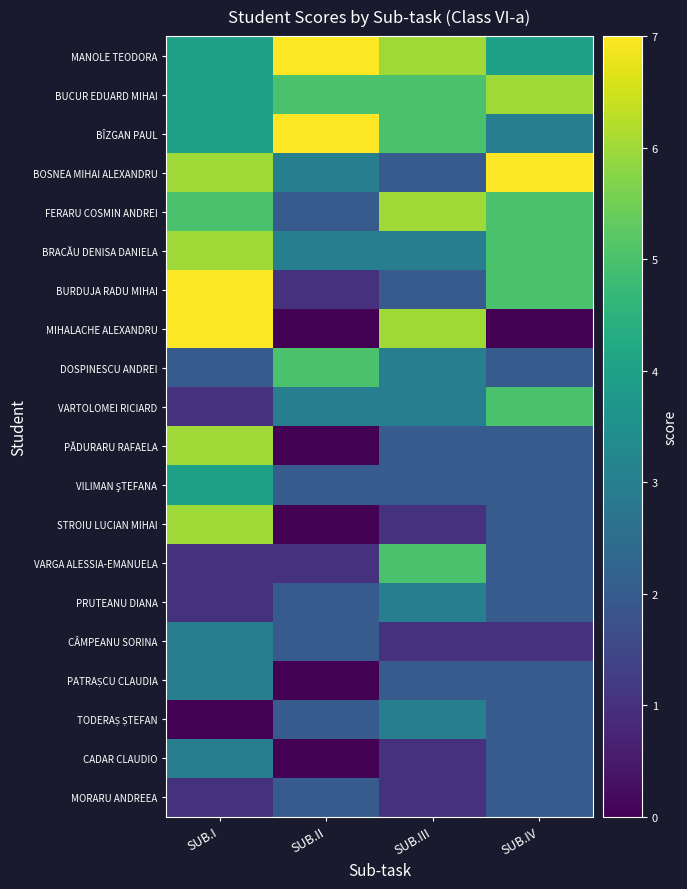

What is the total value across all series at SUB.IV?

61